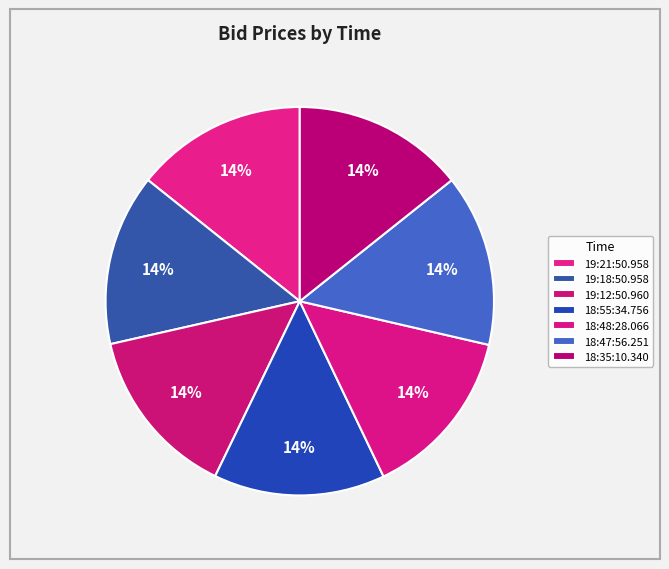

Rank the categories by value from lowest to highest.

19:18:50.958, 18:55:34.756, 19:21:50.958, 19:12:50.960, 18:48:28.066, 18:35:10.340, 18:47:56.251